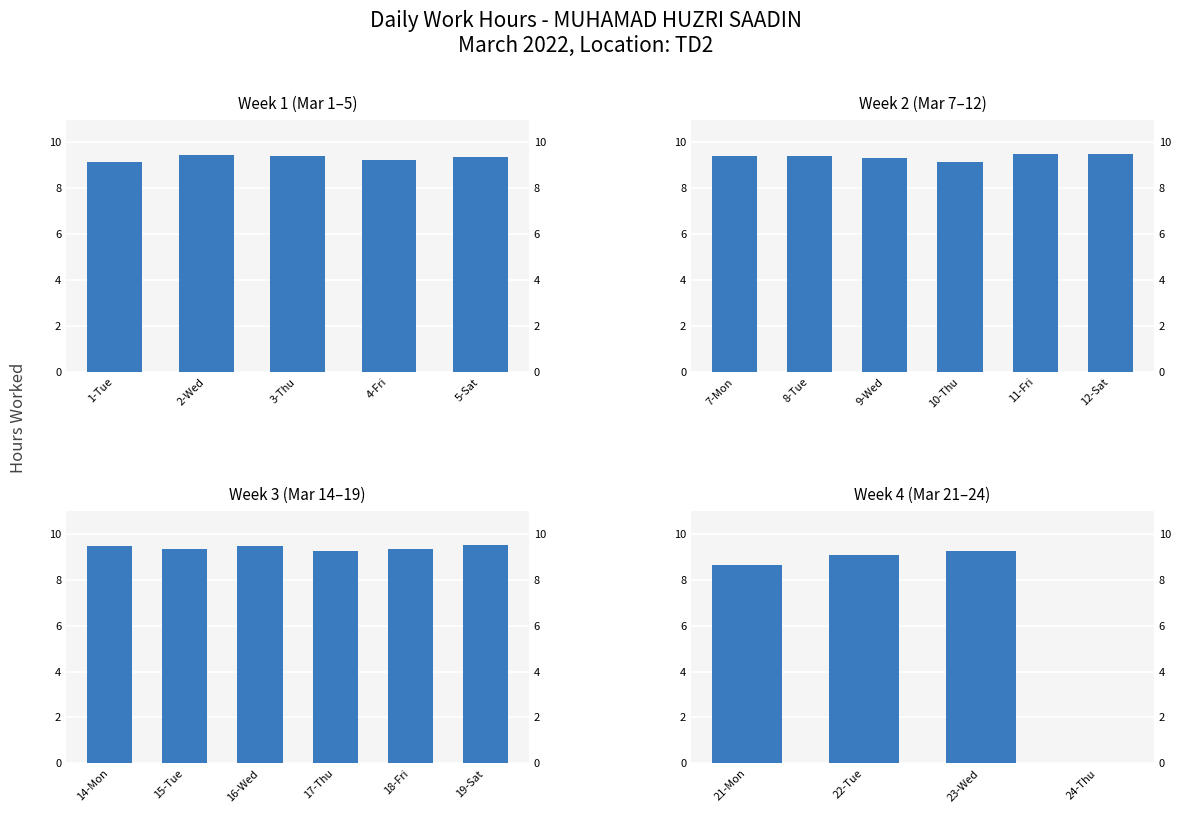

Which has a higher value, 24-Thu or 22-Tue?

22-Tue